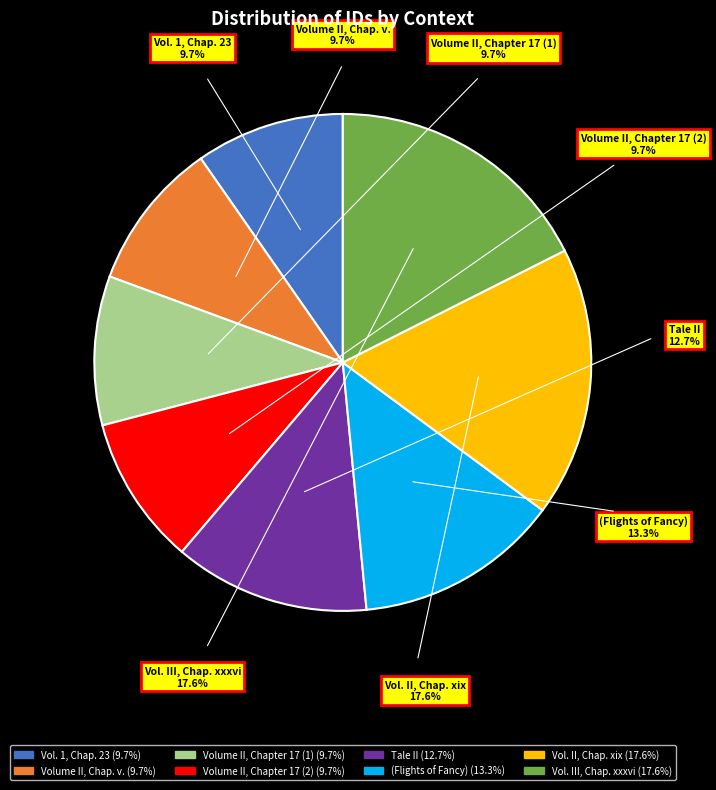

Which category has the smallest portion of the pie?

Vol. 1, Chap. 23